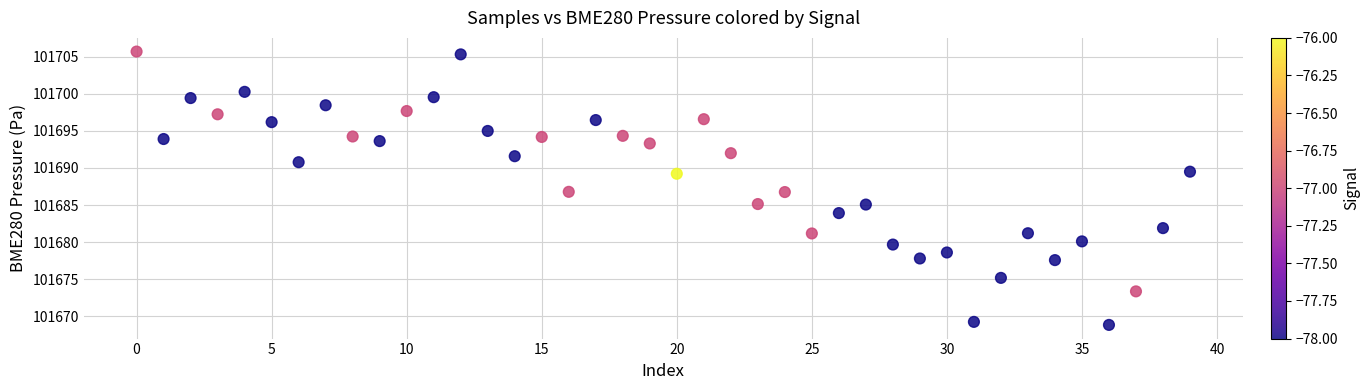

What is the range of Y values (max minus min)?

36.9